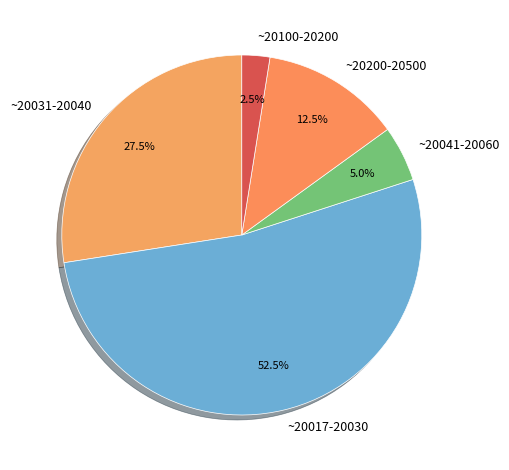

Which has a higher value, ~20017-20030 or ~20031-20040?

~20017-20030